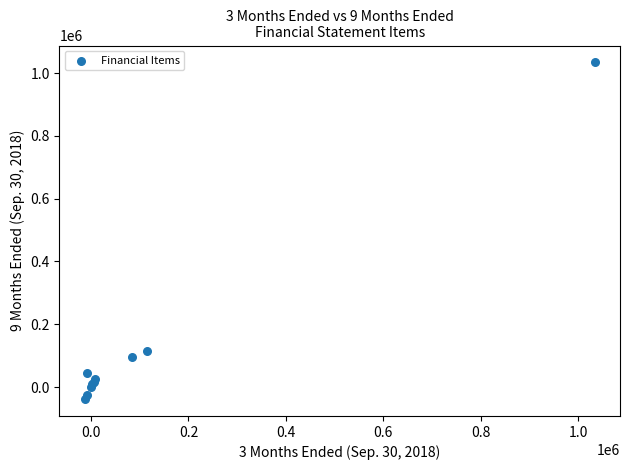

What Y value in the scatter plot is closest to 497737?

114237.0